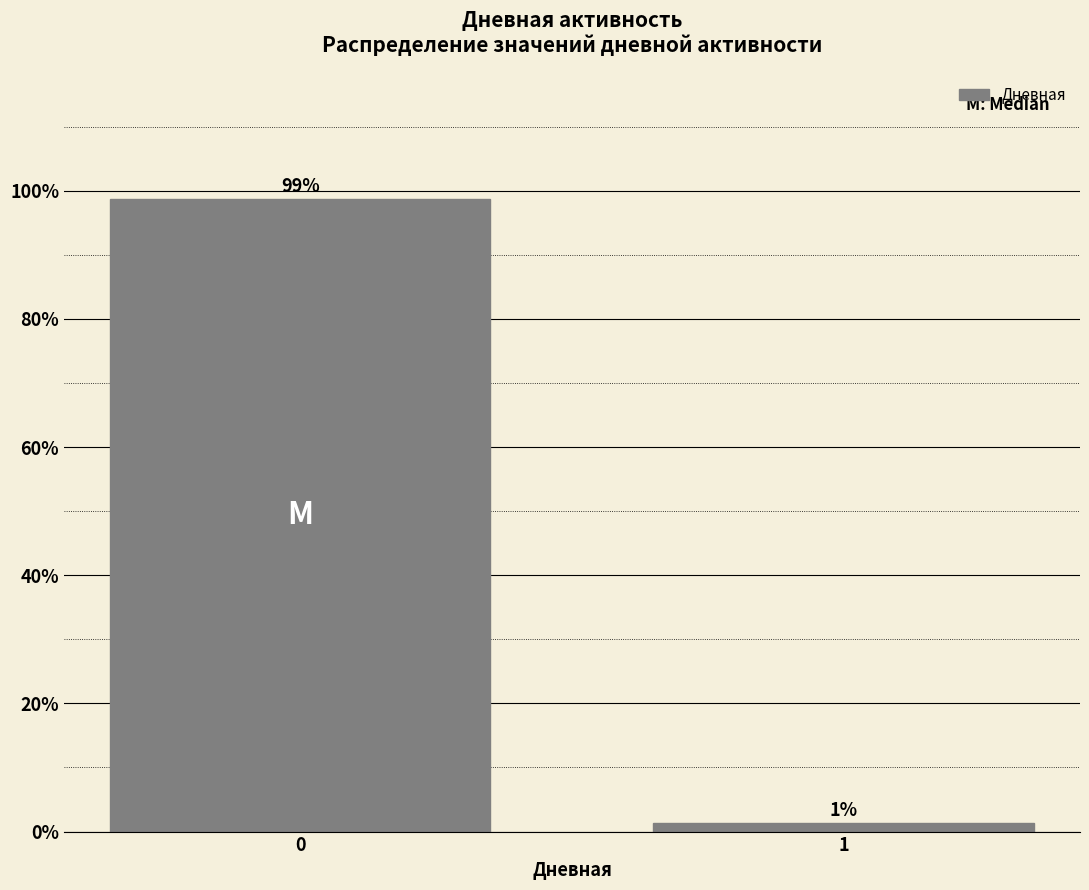

What is the maximum value shown in the chart?

98.7